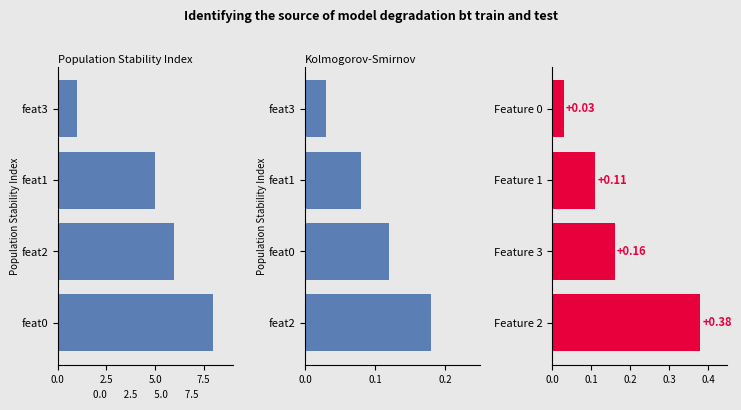

What position from the right is 2.5?

3